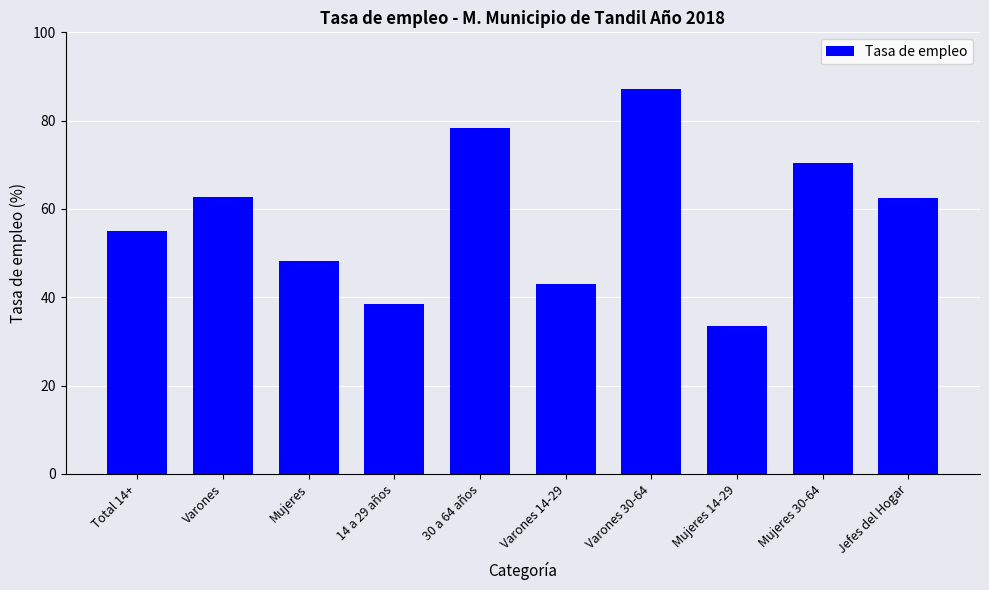

Which category has the highest value across all series?

Varones 30-64